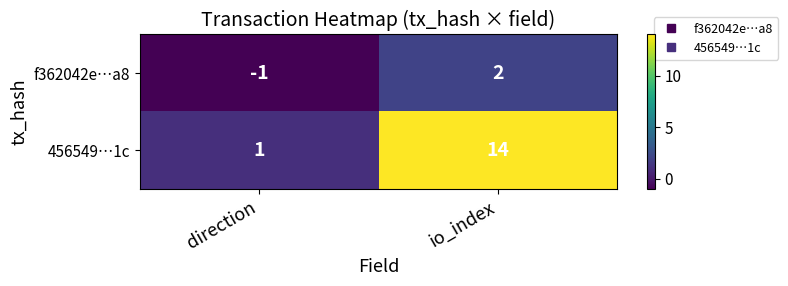

Where is 456549…1c nearest to the value 7?

direction